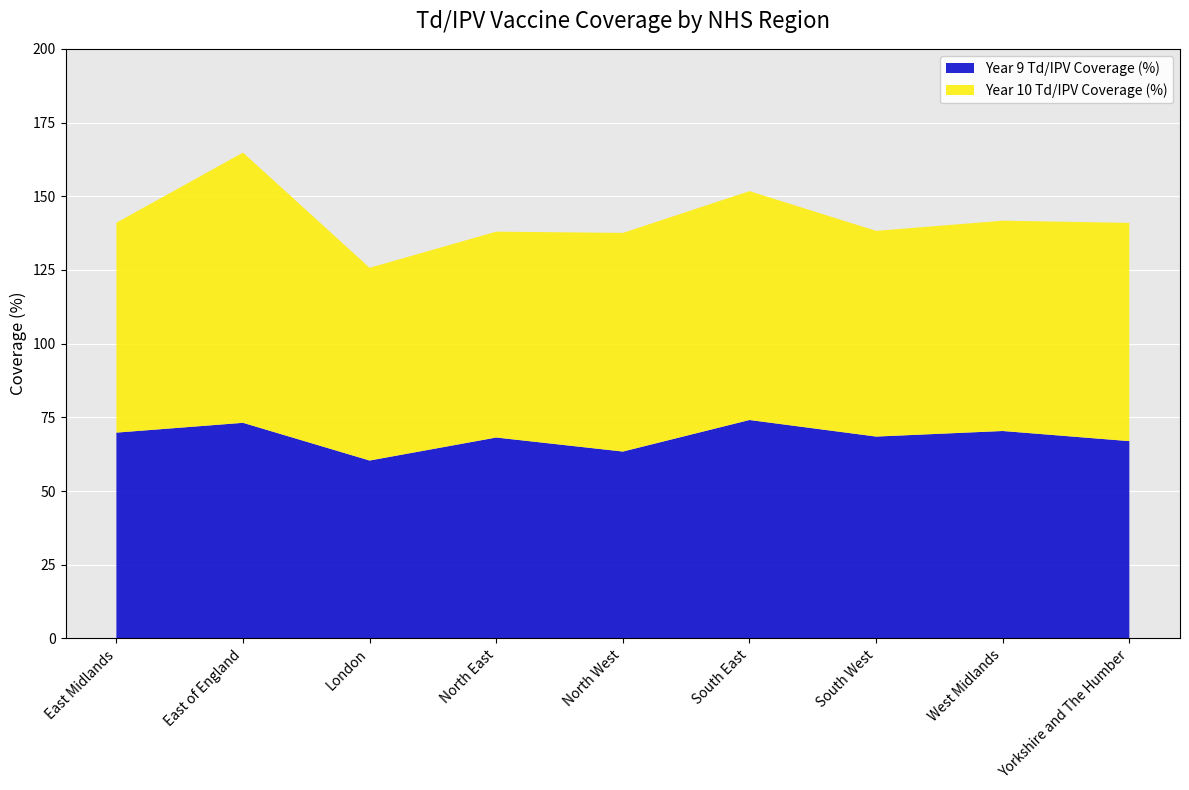

Reading right to left, transcribe all the data shown in this chart.

Year 9 Vaccinated: 45957.0	52832.0	46142.0	88676.0	58991.0	20853.0	61135.0	57123.0	40843.0
Year 9 Coverage (%): 66.9	70.4	68.5	74.1	63.4	68.2	60.4	73.2	69.8
Year 10 Coverage (%): 74.0	71.3	69.8	77.6	74.2	69.8	65.4	91.7	71.2